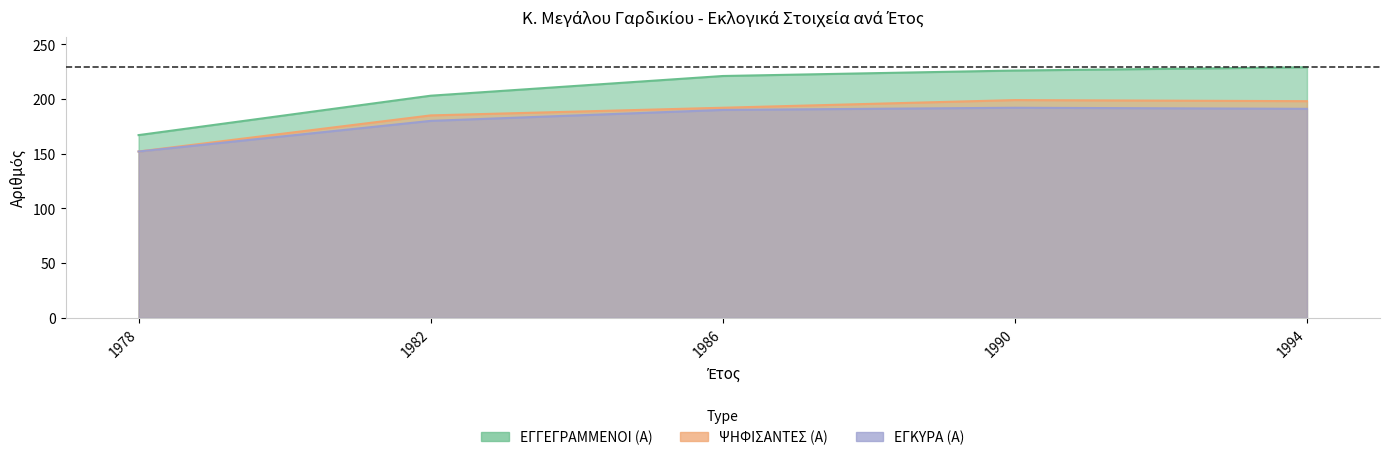

At 1978, list the series in order from largest to smallest.

ΕΓΓΕΓΡΑΜΜΕΝΟΙ (Α), ΨΗΦΙΣΑΝΤΕΣ (Α), ΕΓΚΥΡΑ (Α)